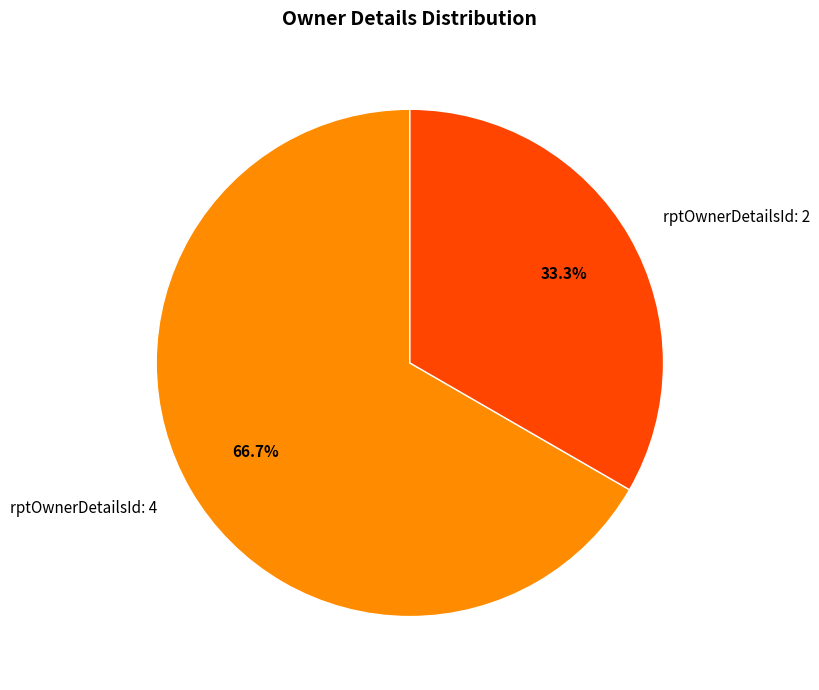

Between rptOwnerDetailsId: 2 and rptOwnerDetailsId: 4, which is larger?

rptOwnerDetailsId: 4